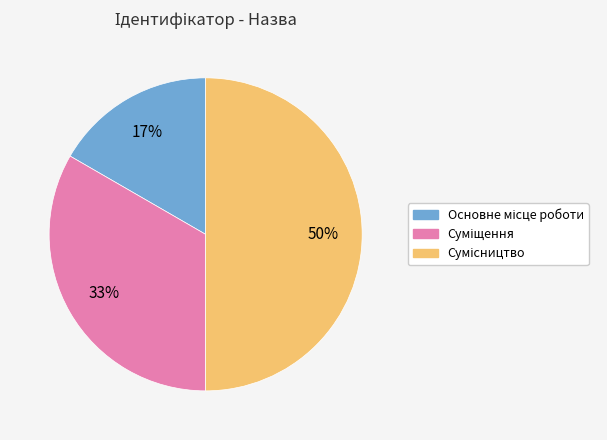

To the nearest percent, what is the difference between the largest and smallest slice percentages?

33%